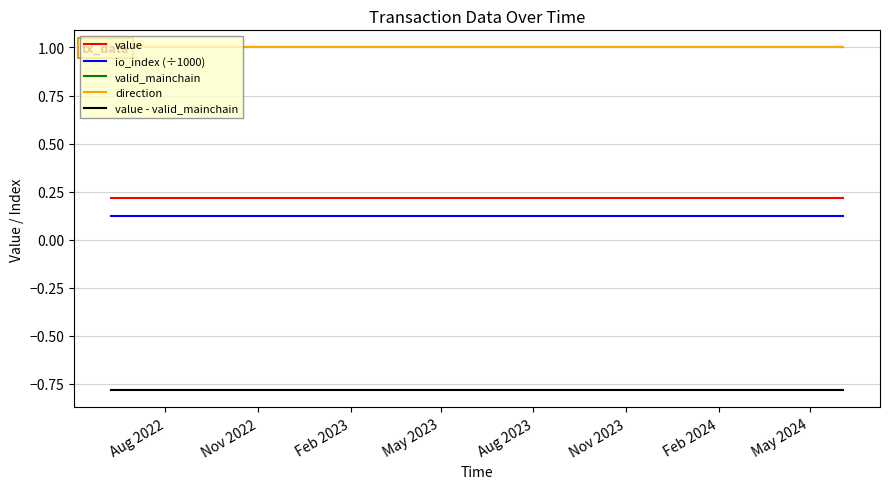

True or false: value and direction cross at least once.

False